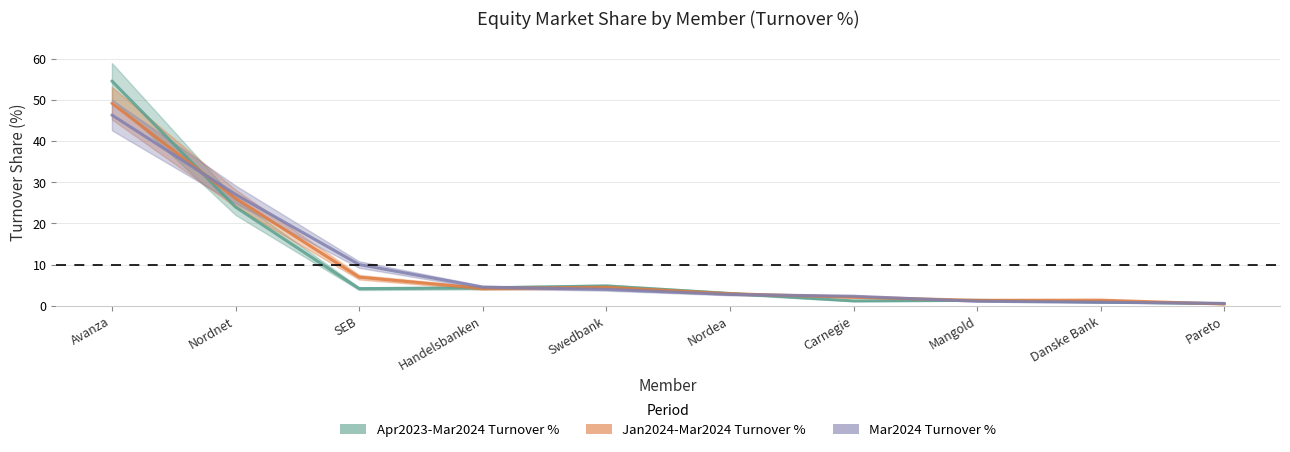

What is the sum of all Apr2023-Mar2024 Turnover % values?

98.6